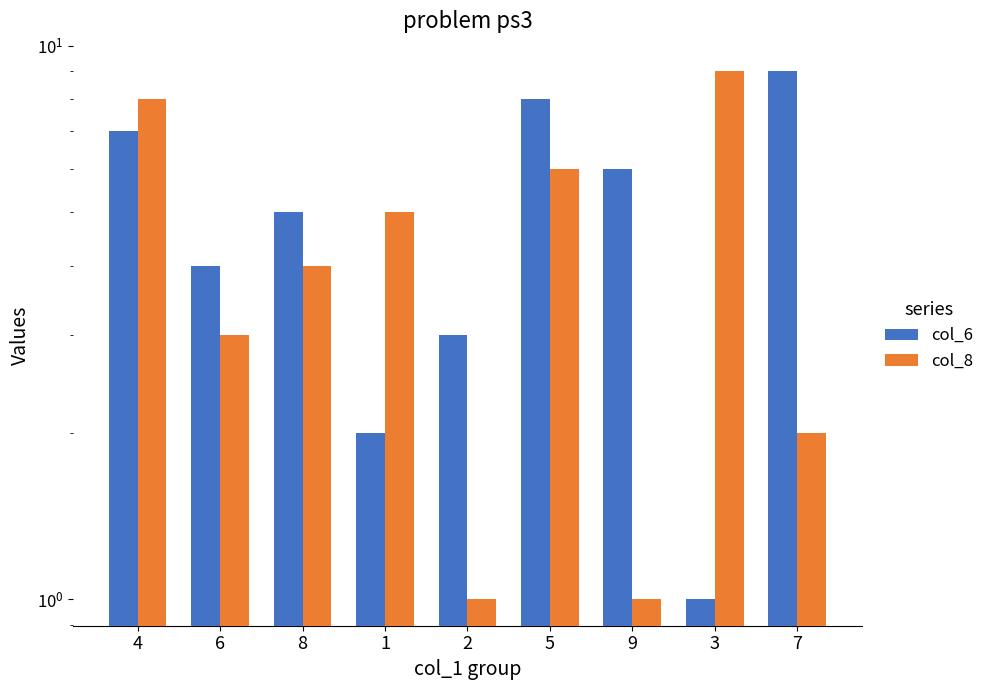

Which series changed the most between 1 and 7?

col_6